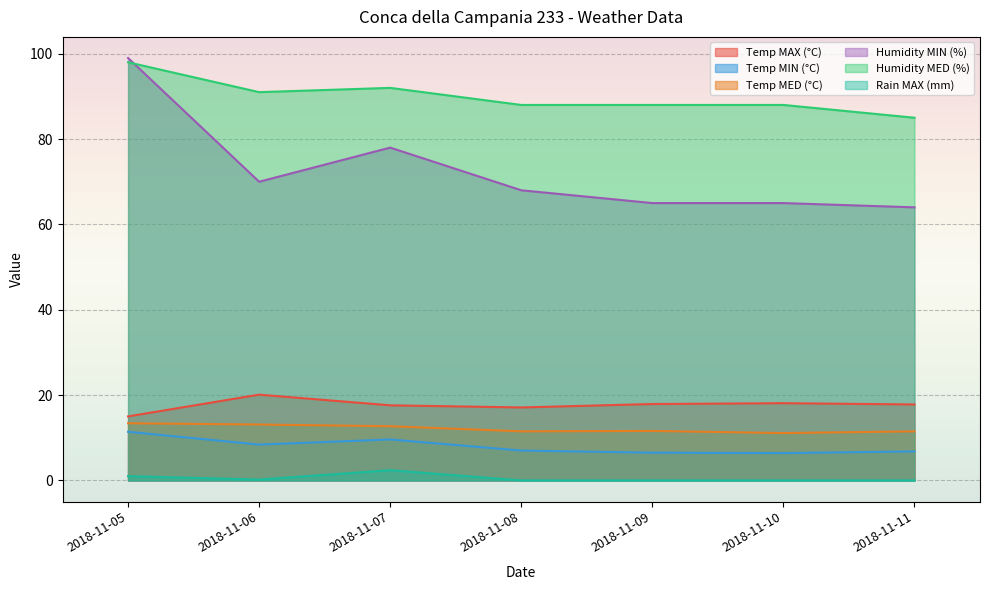

What is the value of the Temp MIN (°C) point at the 1st from the left?

11.4